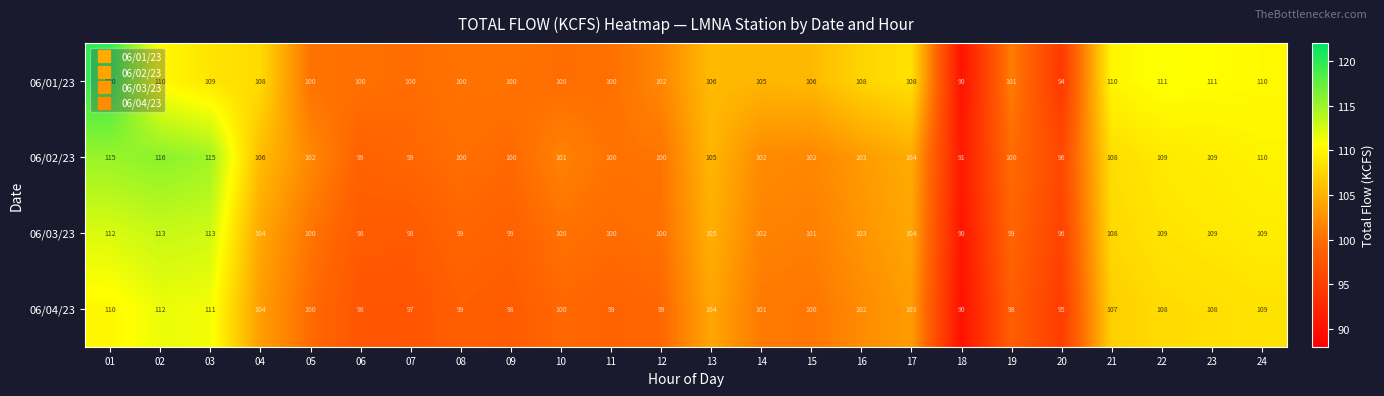

The 06/02/23 series shows 109 at 23. True or false?

True